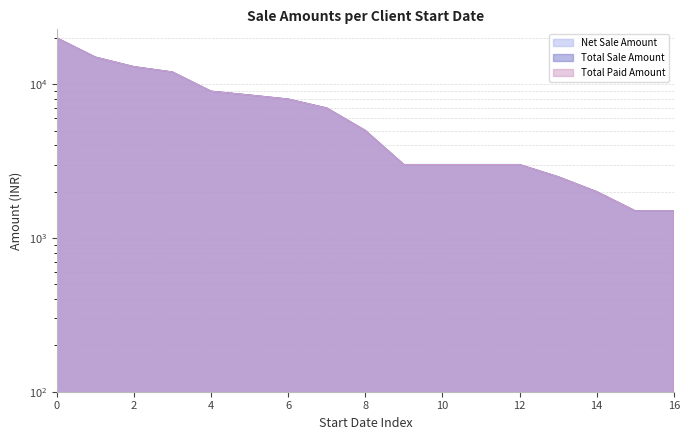

How many distinct data groups are displayed?

3